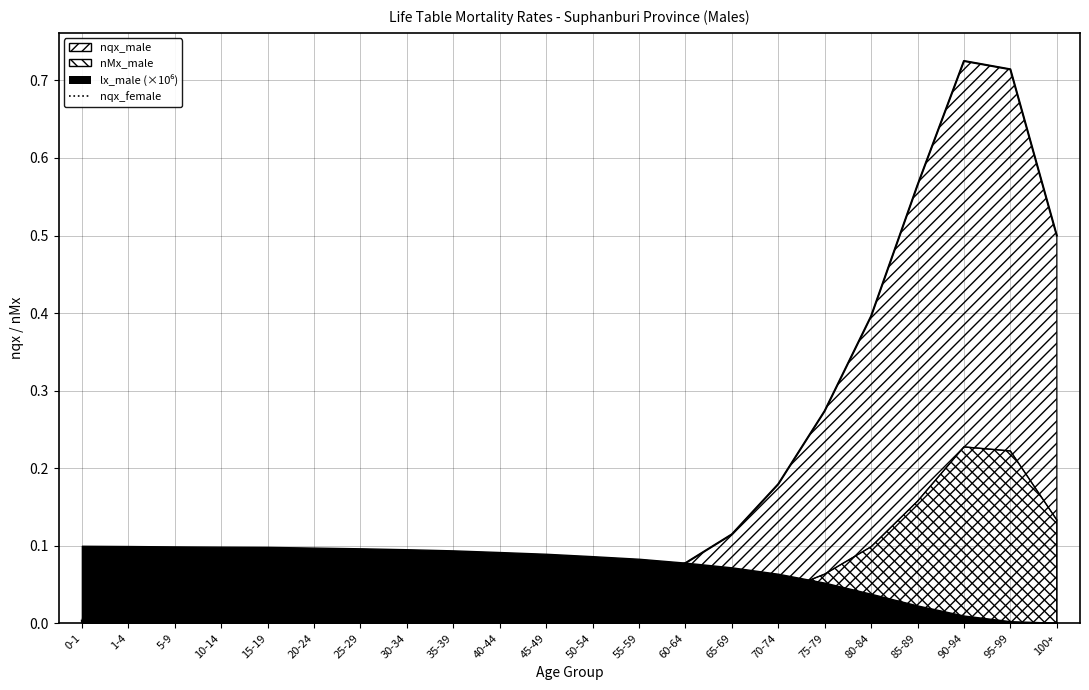

Which label corresponds to the smallest value in the chart?

45-49